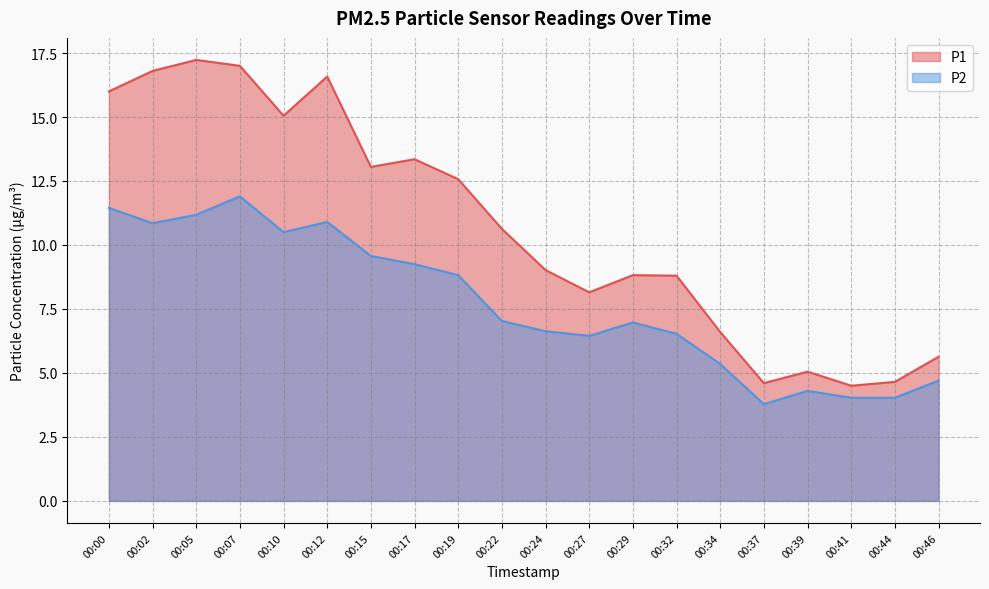

True or false: P1 and P2 intersect in this chart.

False